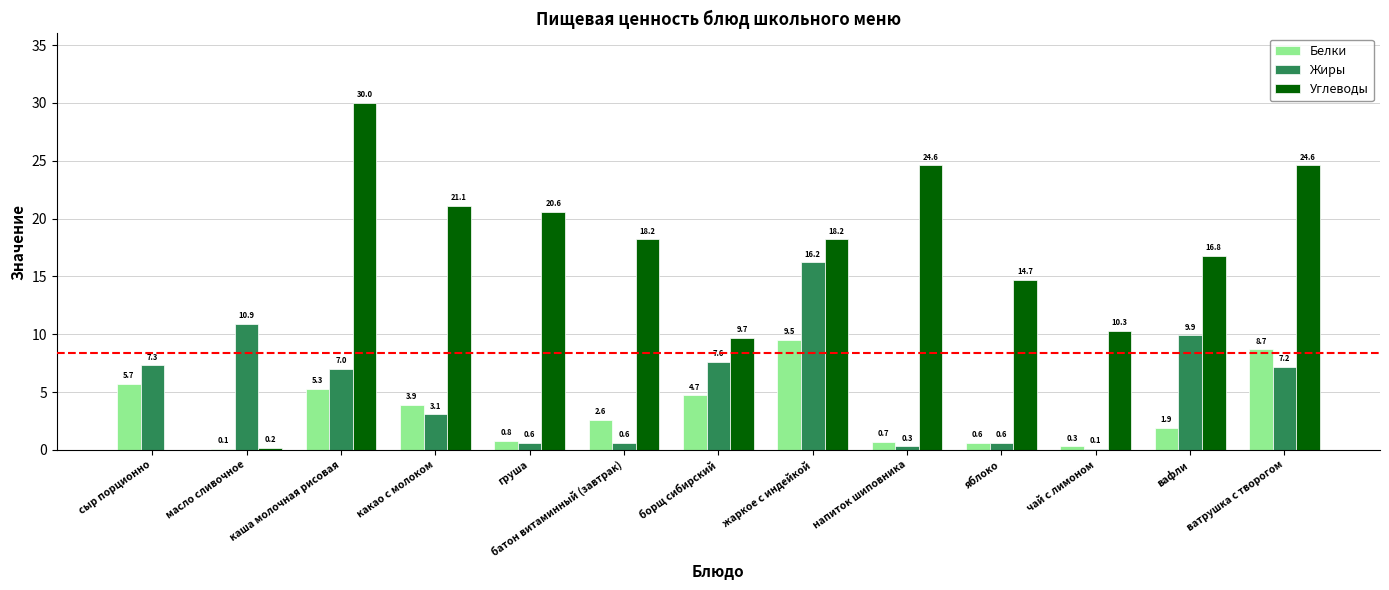

Reading left to right, transcribe all the data shown in this chart.

Белки: сыр порционно=5.7	масло сливочное=0.1	каша молочная рисовая=5.3	какао с молоком=3.9	груша=0.8	батон витаминный (завтрак)=2.6	борщ сибирский=4.7	жаркое с индейкой=9.5	напиток шиповника=0.7	яблоко=0.6	чай с лимоном=0.3	вафли=1.9	ватрушка с творогом=8.7
Жиры: сыр порционно=7.3	масло сливочное=10.9	каша молочная рисовая=7.0	какао с молоком=3.1	груша=0.6	батон витаминный (завтрак)=0.6	борщ сибирский=7.6	жаркое с индейкой=16.2	напиток шиповника=0.3	яблоко=0.6	чай с лимоном=0.1	вафли=9.9	ватрушка с творогом=7.2
Углеводы: сыр порционно=0.0	масло сливочное=0.2	каша молочная рисовая=30.0	какао с молоком=21.1	груша=20.6	батон витаминный (завтрак)=18.2	борщ сибирский=9.7	жаркое с индейкой=18.2	напиток шиповника=24.6	яблоко=14.7	чай с лимоном=10.3	вафли=16.8	ватрушка с творогом=24.6